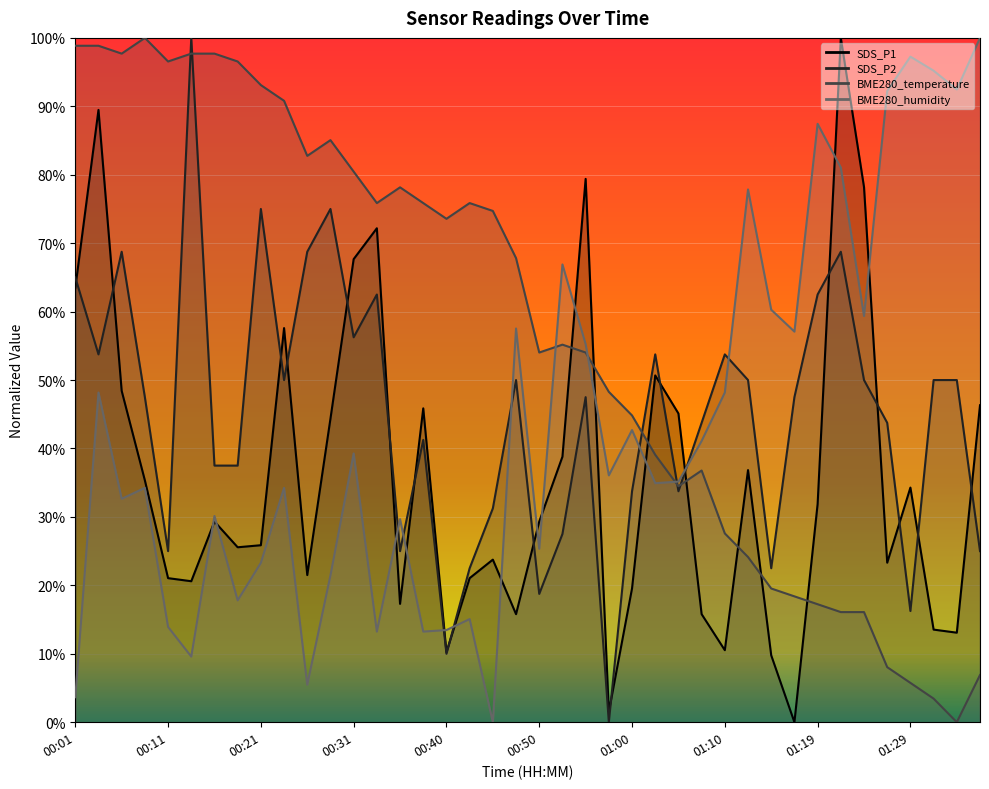

Where is the first local minimum for SDS_P2?

00:04